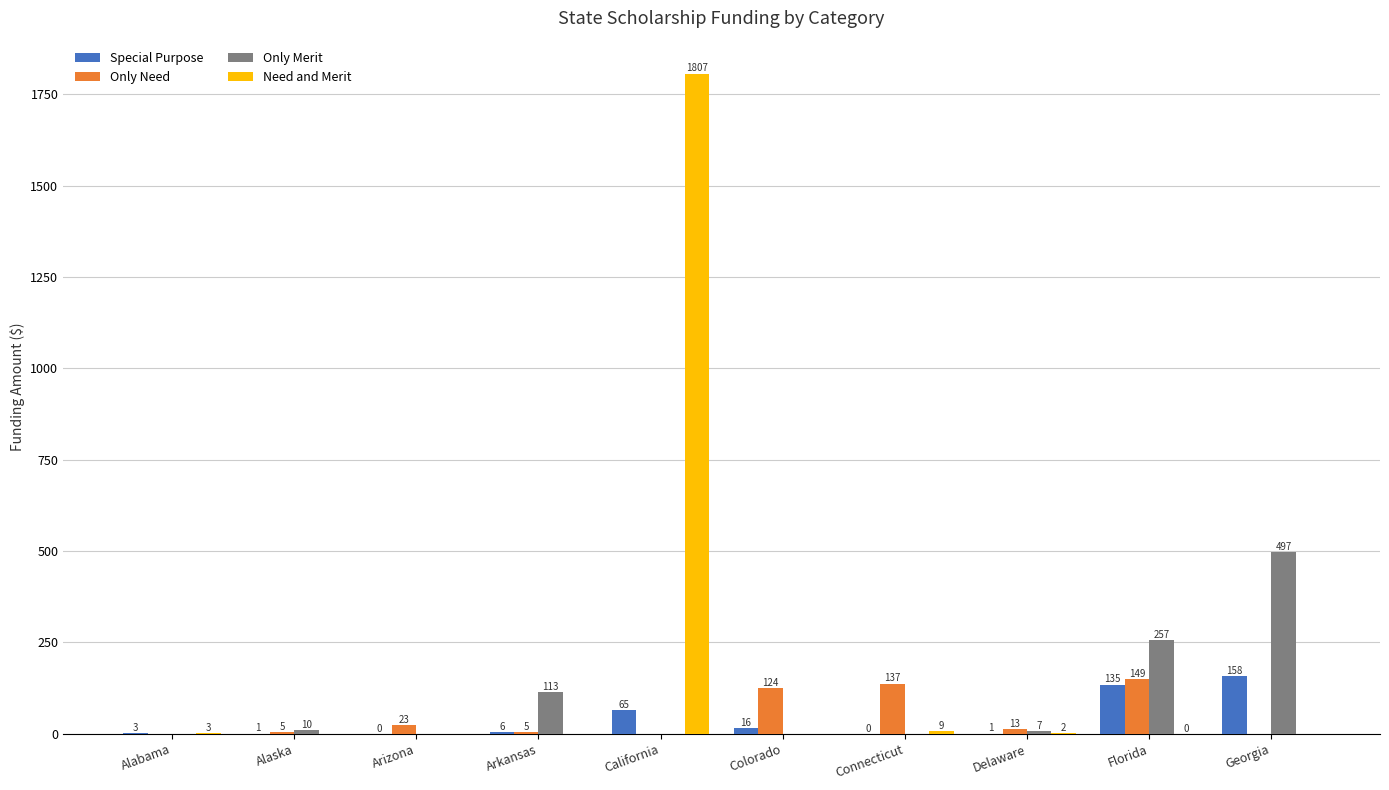

What position from the left is Delaware?

8